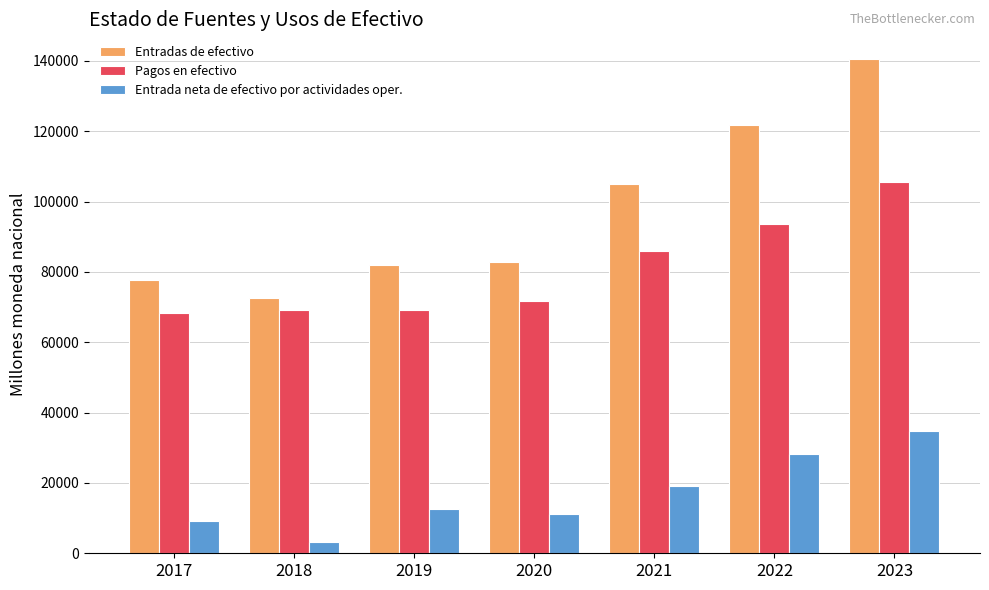

What is the difference between the maximum and minimum values in the Entrada neta de efectivo por actividades oper. series?

31605.4